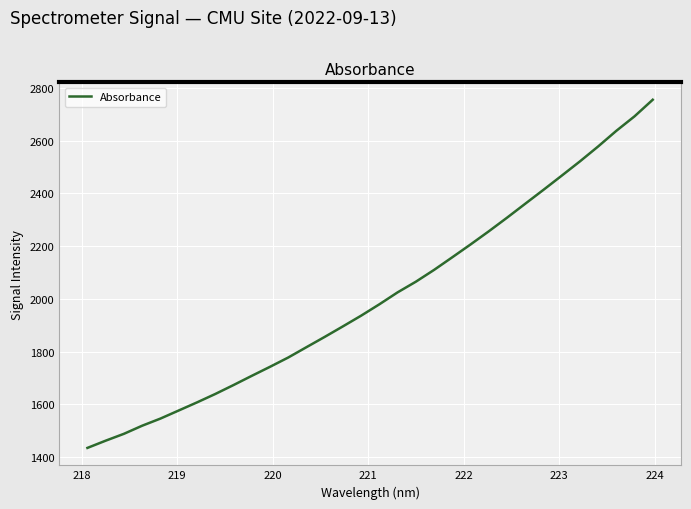

What is the minimum value shown in the chart?

1434.6